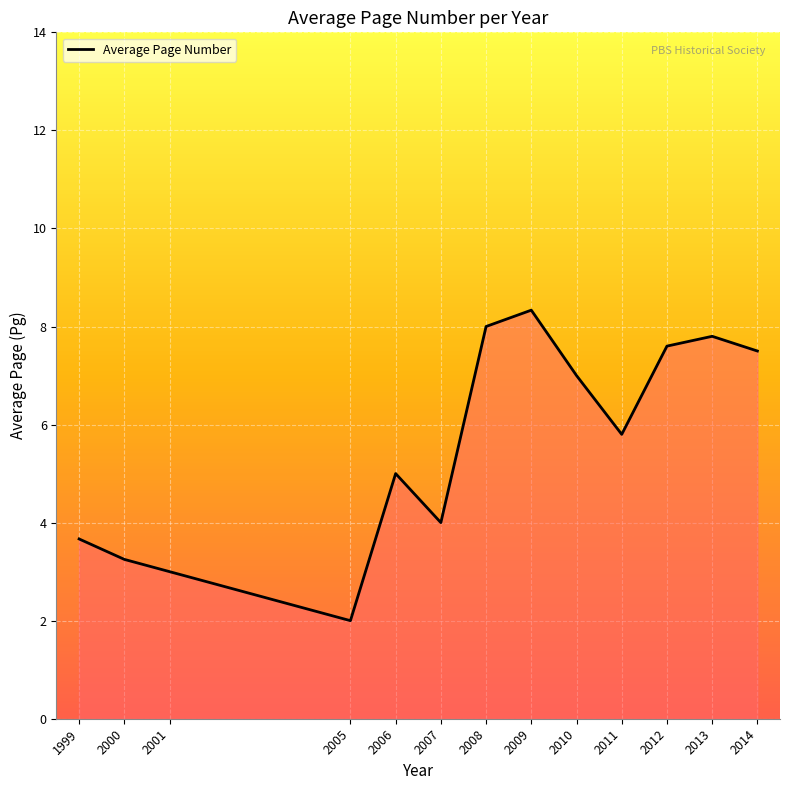

What is the difference between the values at 2012 and 1999?

3.9